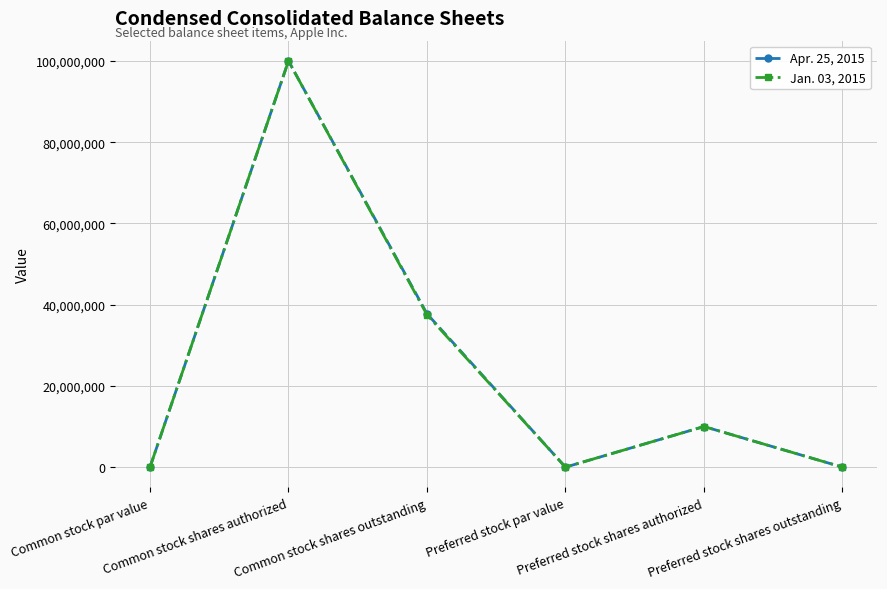

List the series in order of their overall mean, highest first.

Apr. 25, 2015, Jan. 03, 2015